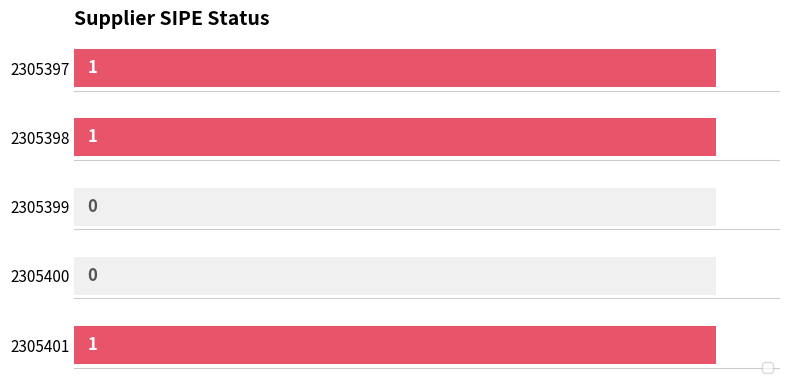

Reading right to left, list all the values displayed in this chart.

1	1	0	0	1